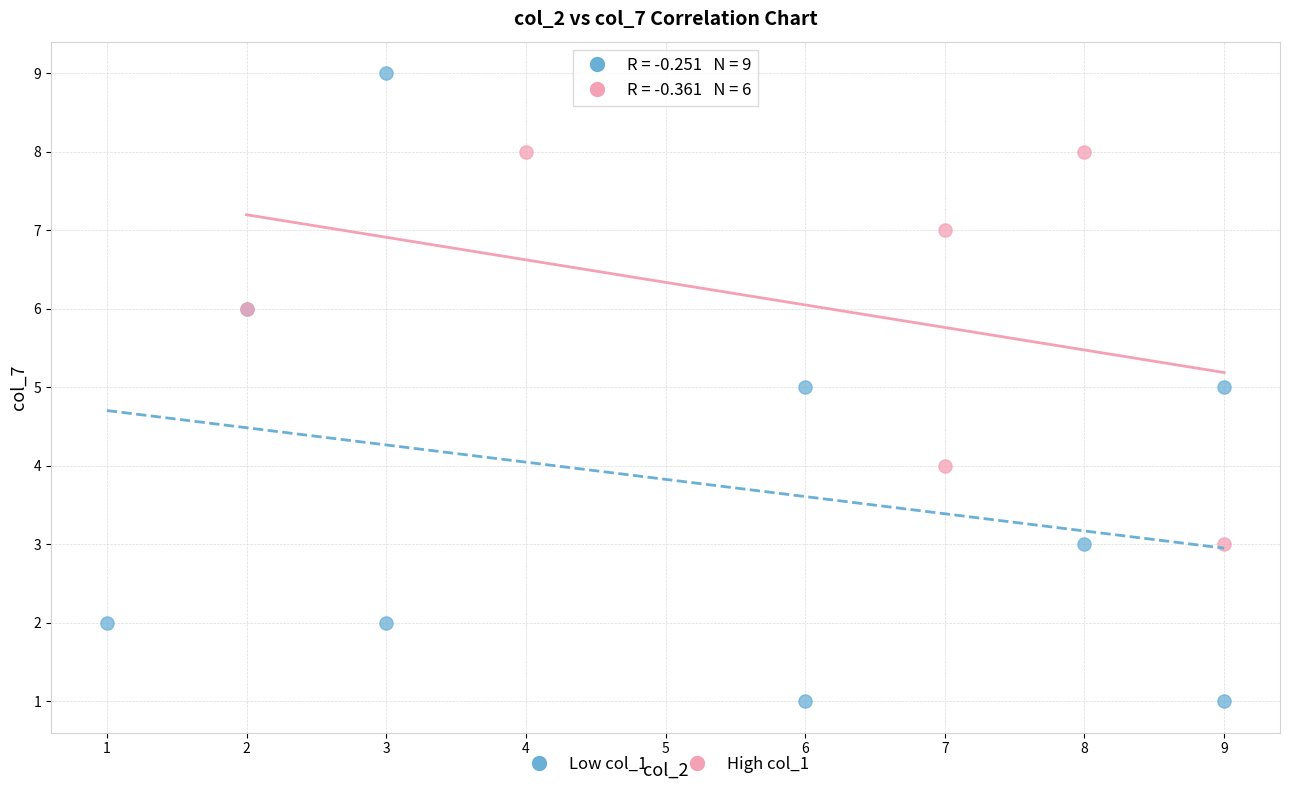

Which series contains the lowest Y value?

Low col_1